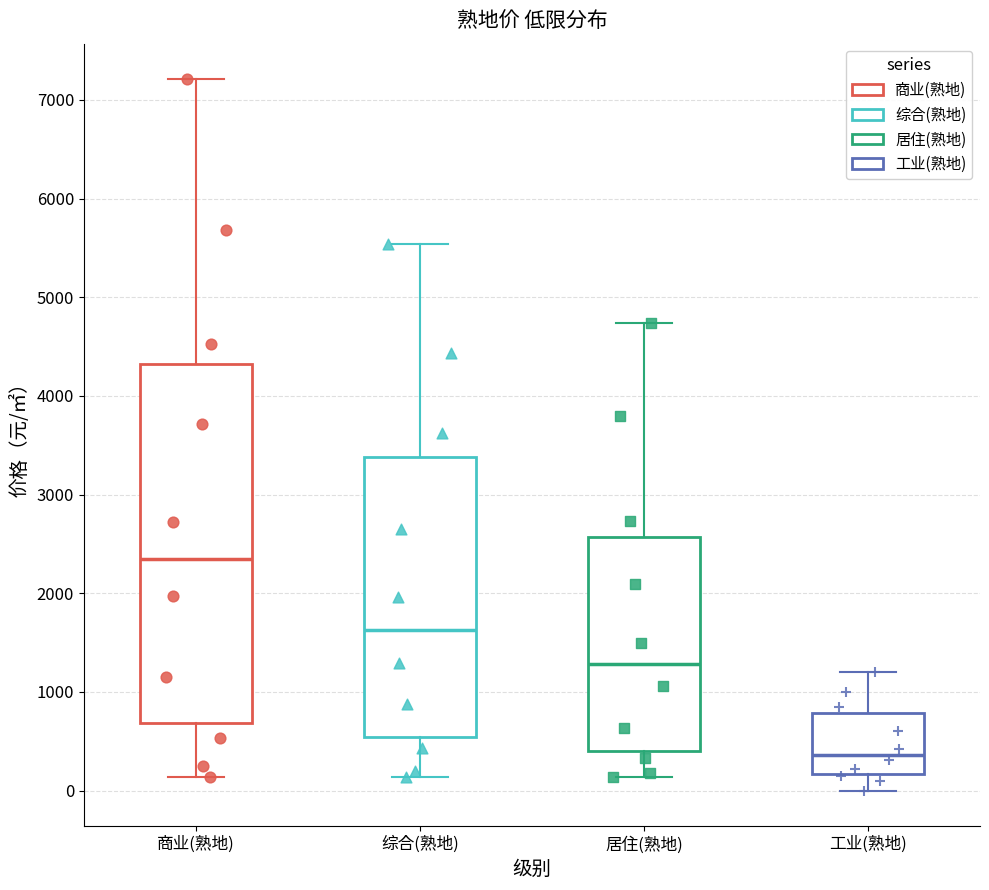

Reading left to right, read every box against the y-axis: the position of its median line, the range the box covers, and the ends of its whiskers. The values are not printed on the chart, so give them approximately, as read against the axis.

商业(熟地): median 2300, box 700 to 4300, whiskers 100 to 7200
综合(熟地): median 1600, box 500 to 3400, whiskers 100 to 5500
居住(熟地): median 1300, box 400 to 2600, whiskers 100 to 4700
工业(熟地): median 400, box 200 to 800, whiskers 0 to 1200